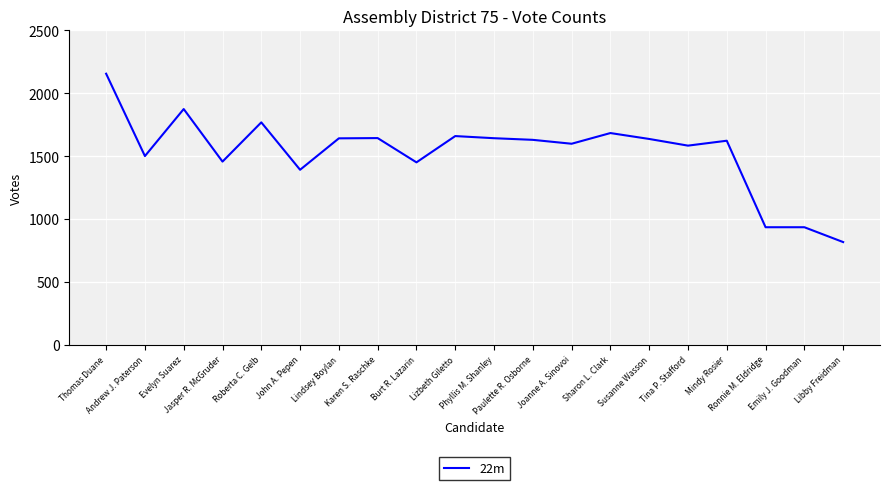

What is the maximum value shown in the chart?

2156